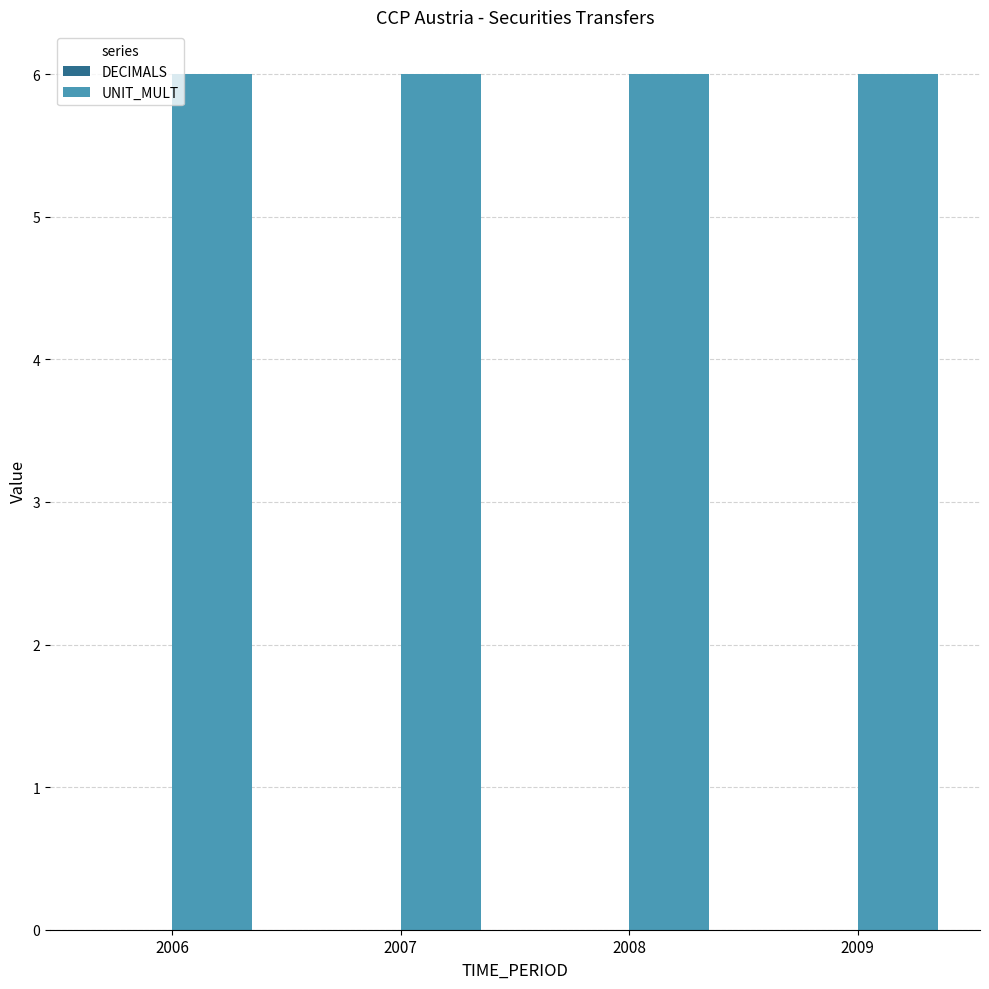

Rank the series at 2009 from lowest to highest value.

DECIMALS, UNIT_MULT